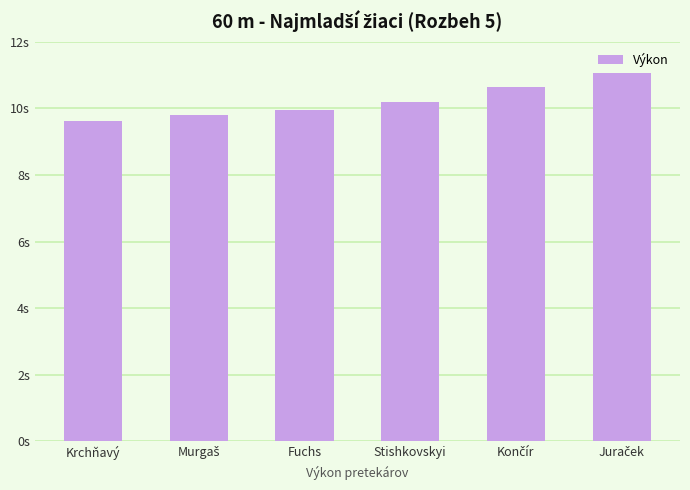

Reading left to right, what are all the values shown in this chart?

9.6	9.8	9.9	10.2	10.7	11.1